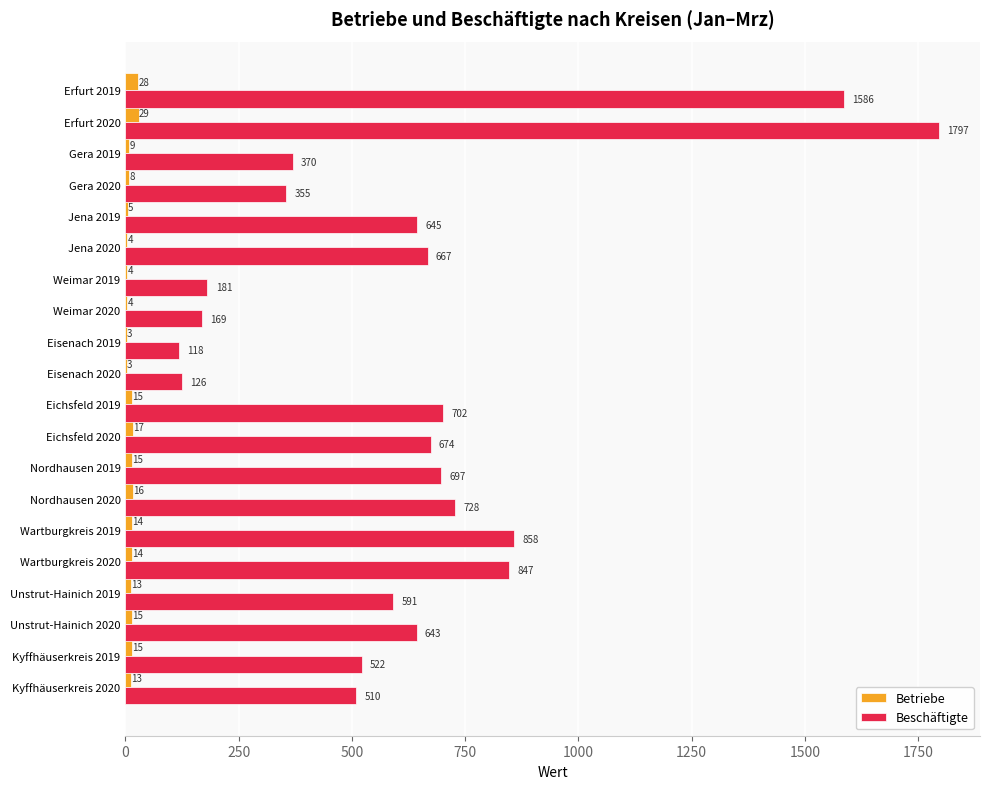

What is the sum of the Betriebe values at Eisenach 2020 and Eisenach 2019?

6.0